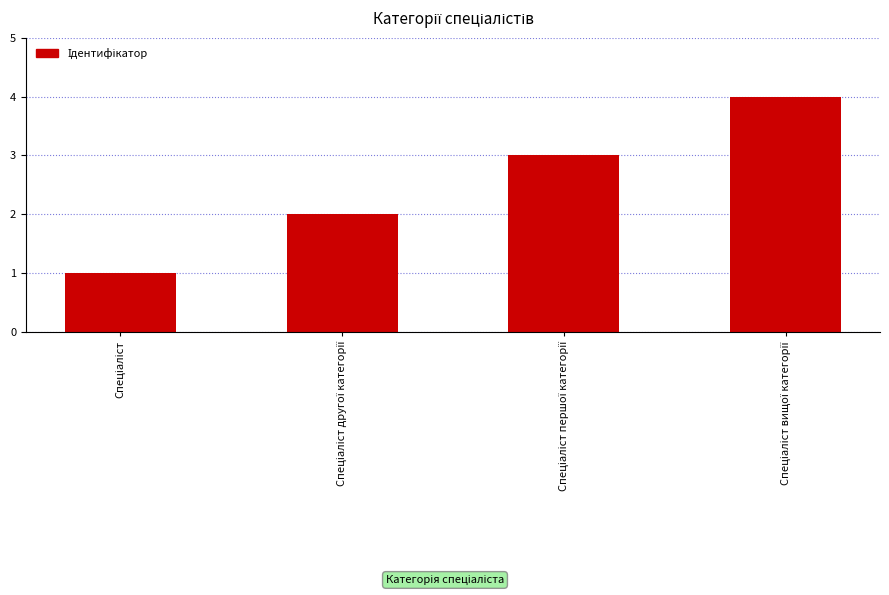

What is the greatest value displayed?

4